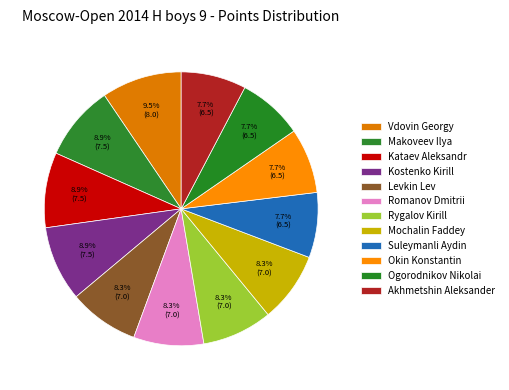

How many slices are in this pie chart?

12